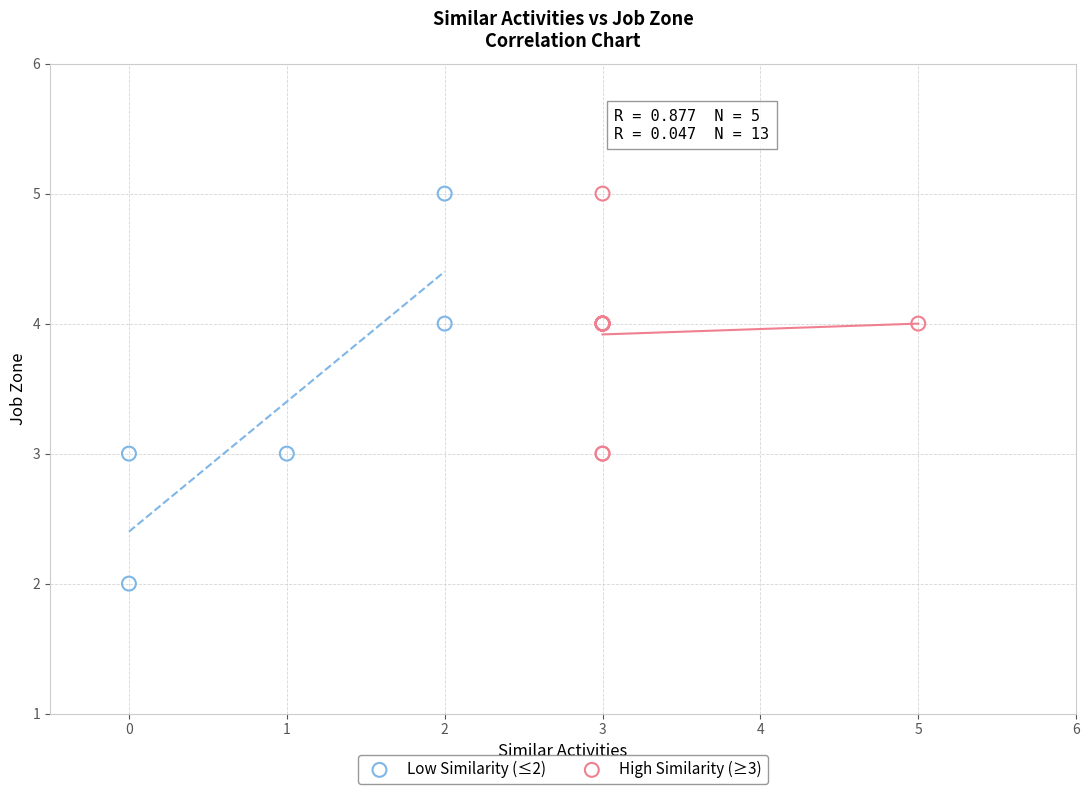

Which series has the widest spread of Y values?

Low Similarity (≤2)